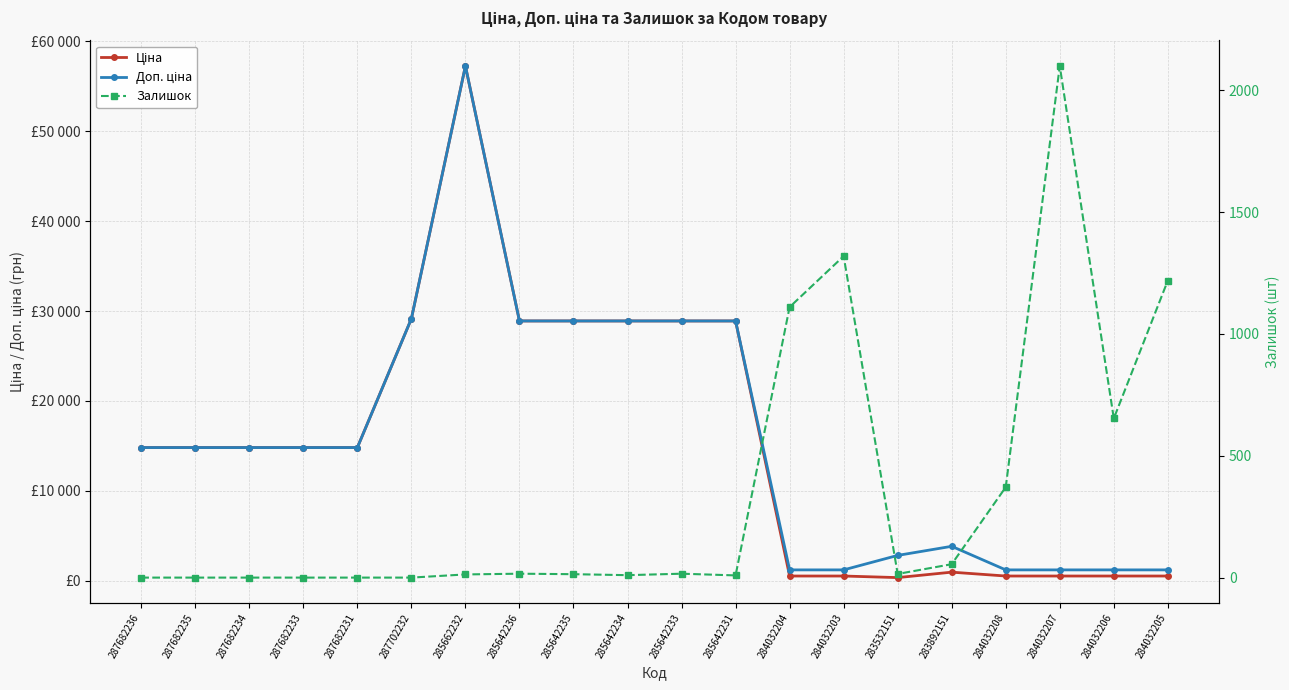

Does the chart have visible grid lines?

Yes